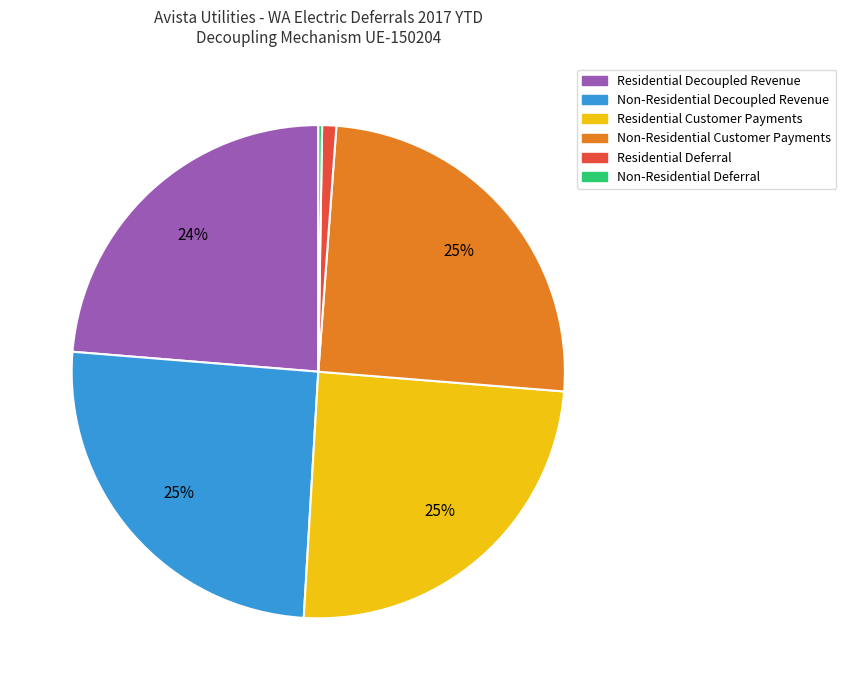

To the nearest percent, what portion does Residential Decoupled Revenue represent?

24%